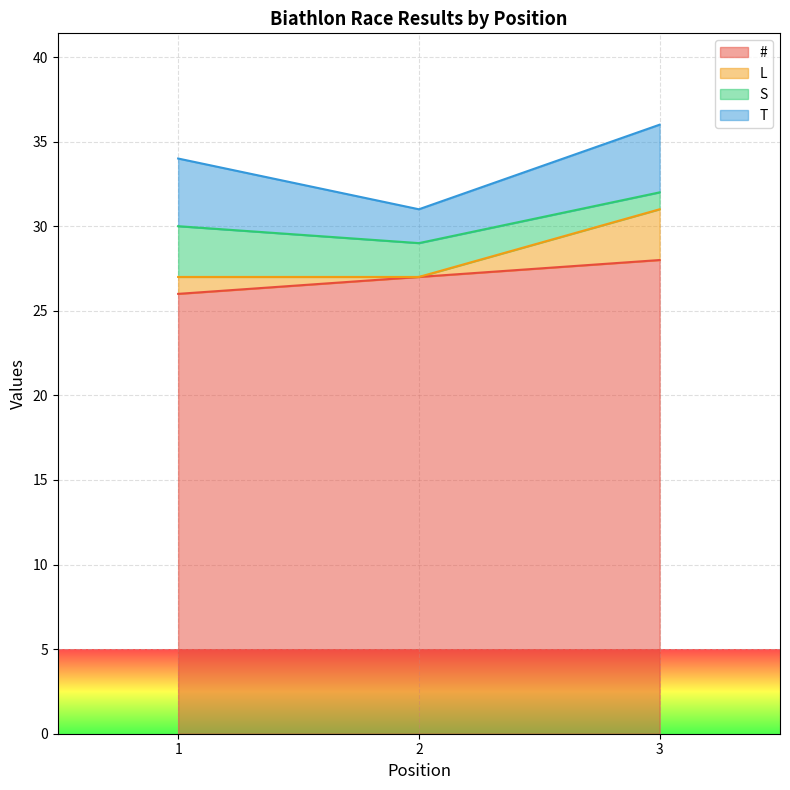

What is the value of the # point at the 3rd from the left?

28